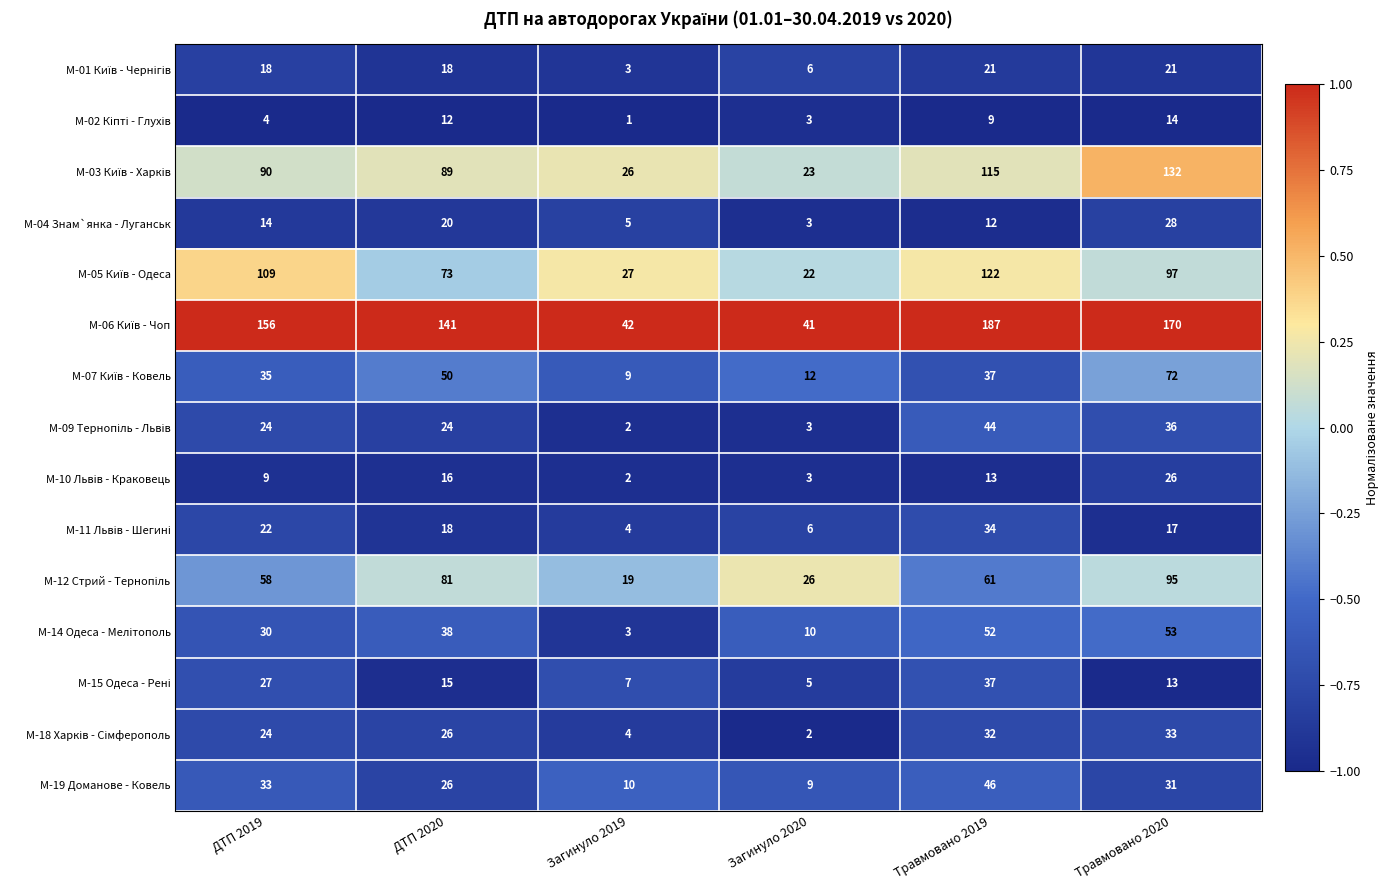

What is the average value of the M-19 Доманове - Ковель series?

26